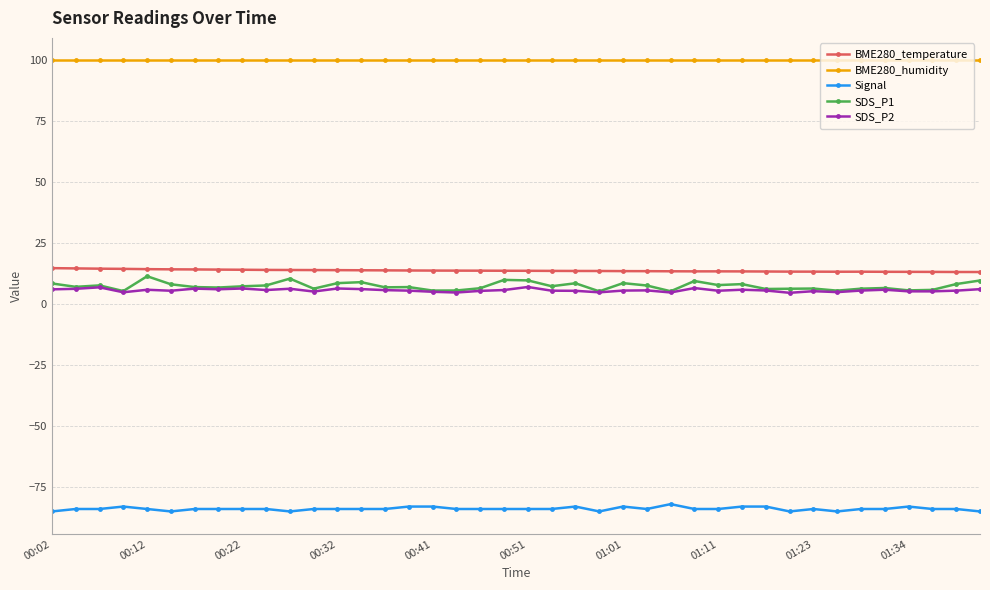

True or false: SDS_P1 and BME280_temperature cross at least once.

False